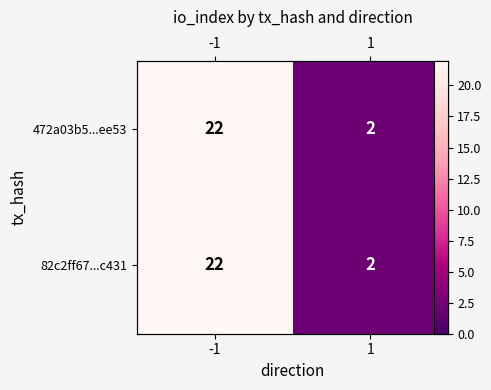

Which label corresponds to the smallest value in the chart?

1